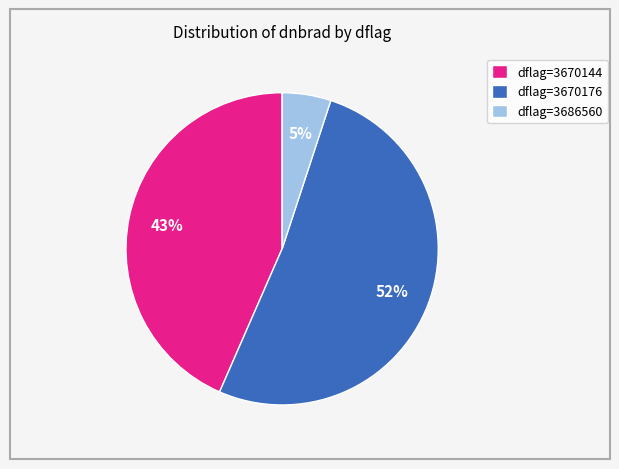

To the nearest percent, what is the difference between the dflag=3670144 and dflag=3686560 slice percentages?

38%